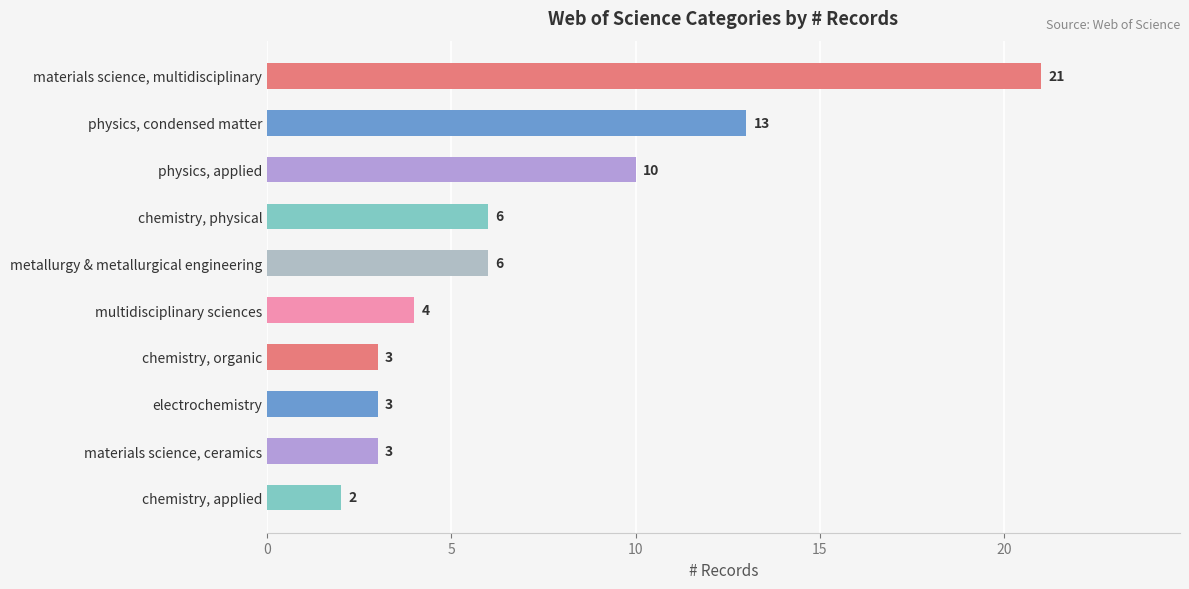

What position from the bottom is chemistry, organic?

4